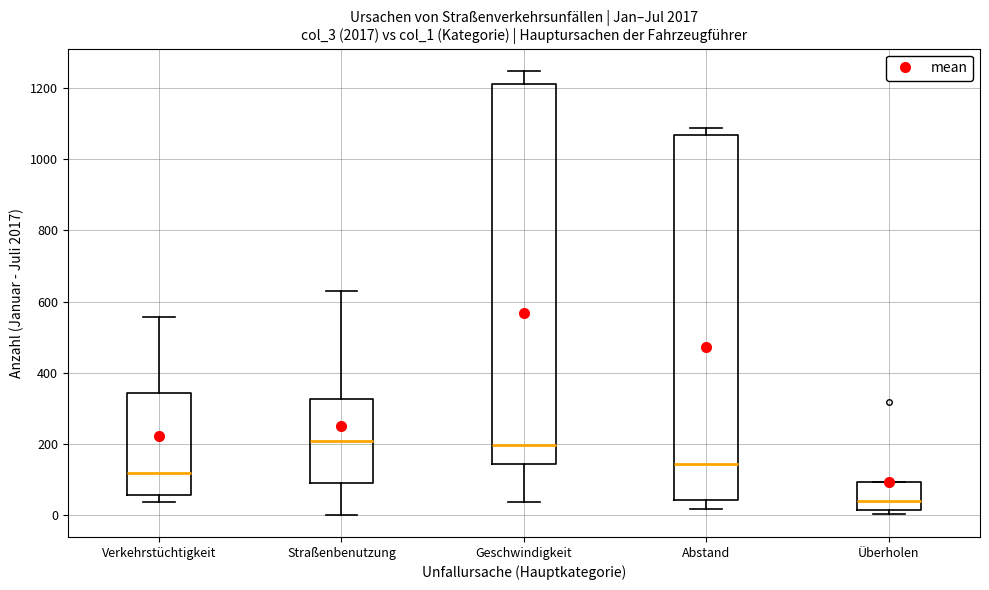

Where is the upper edge of the box for Überholen on the y-axis? The values are not printed on the chart, so give them approximately, as read against the axis.

100